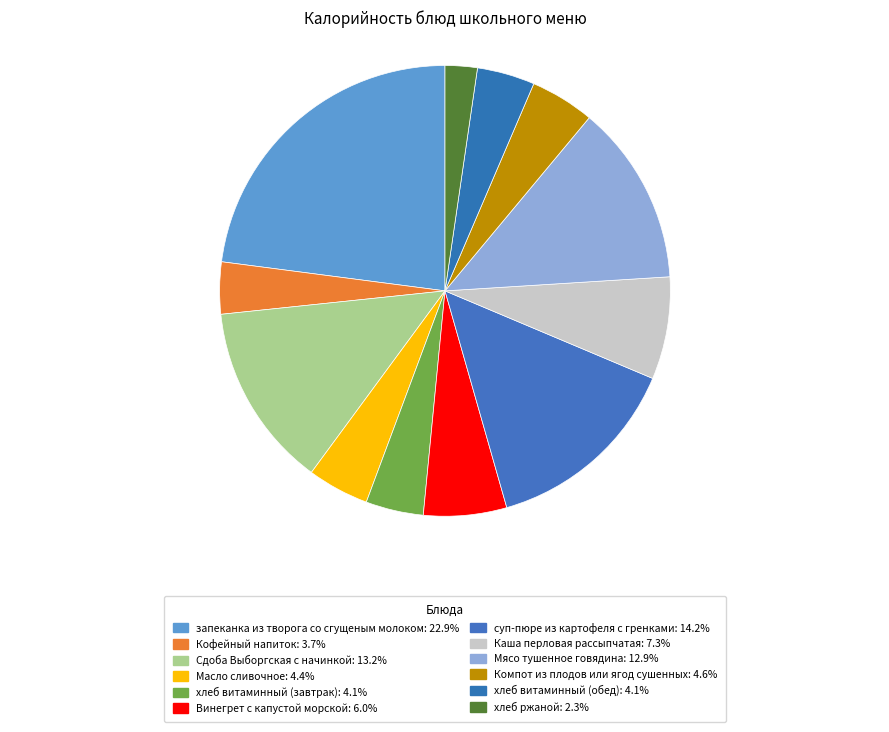

Is it true that хлеб витаминный (завтрак) is 17% of the pie?

False